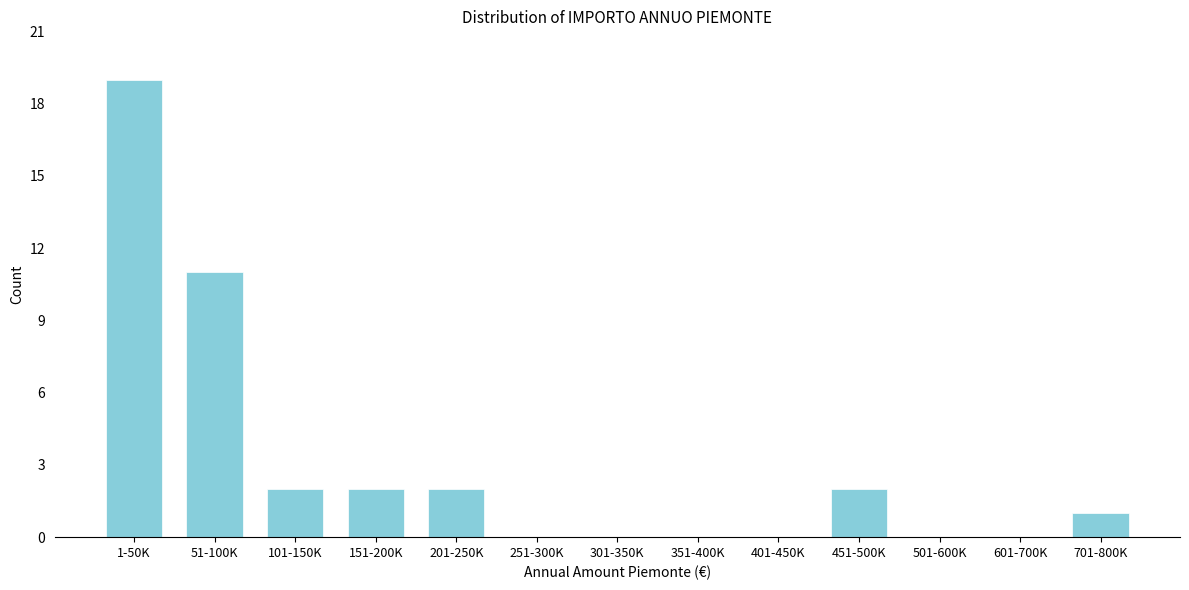

Reading right to left, extract all data points from this chart.

701-800K=1	601-700K=0	501-600K=0	451-500K=2	401-450K=0	351-400K=0	301-350K=0	251-300K=0	201-250K=2	151-200K=2	101-150K=2	51-100K=11	1-50K=19